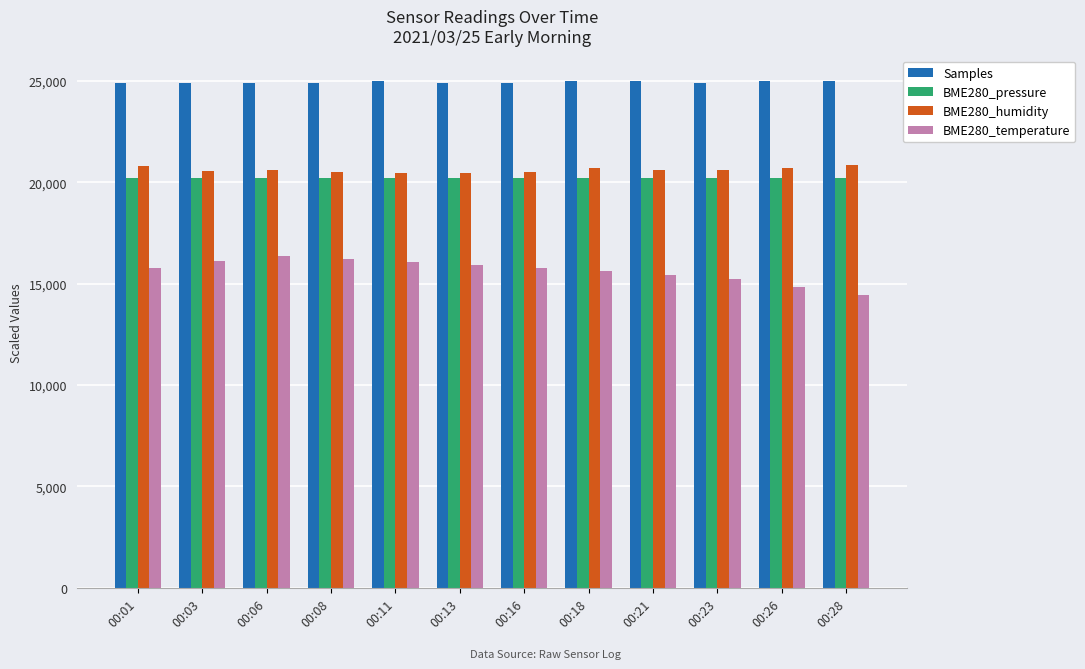

What is the sum of all BME280_pressure values?

242420.7